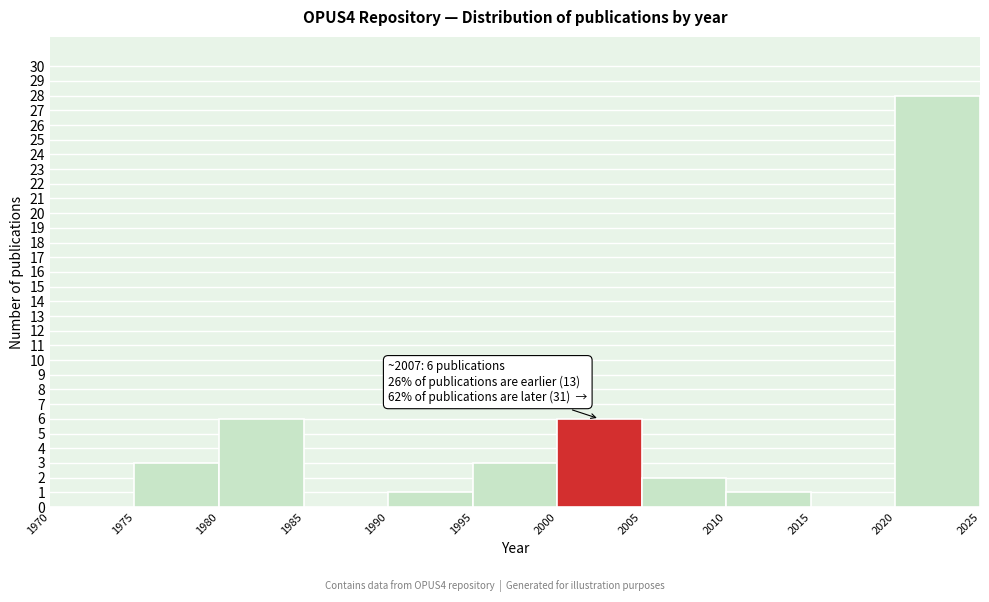

Which range on the x-axis has the tallest bar?

2020 to 2025